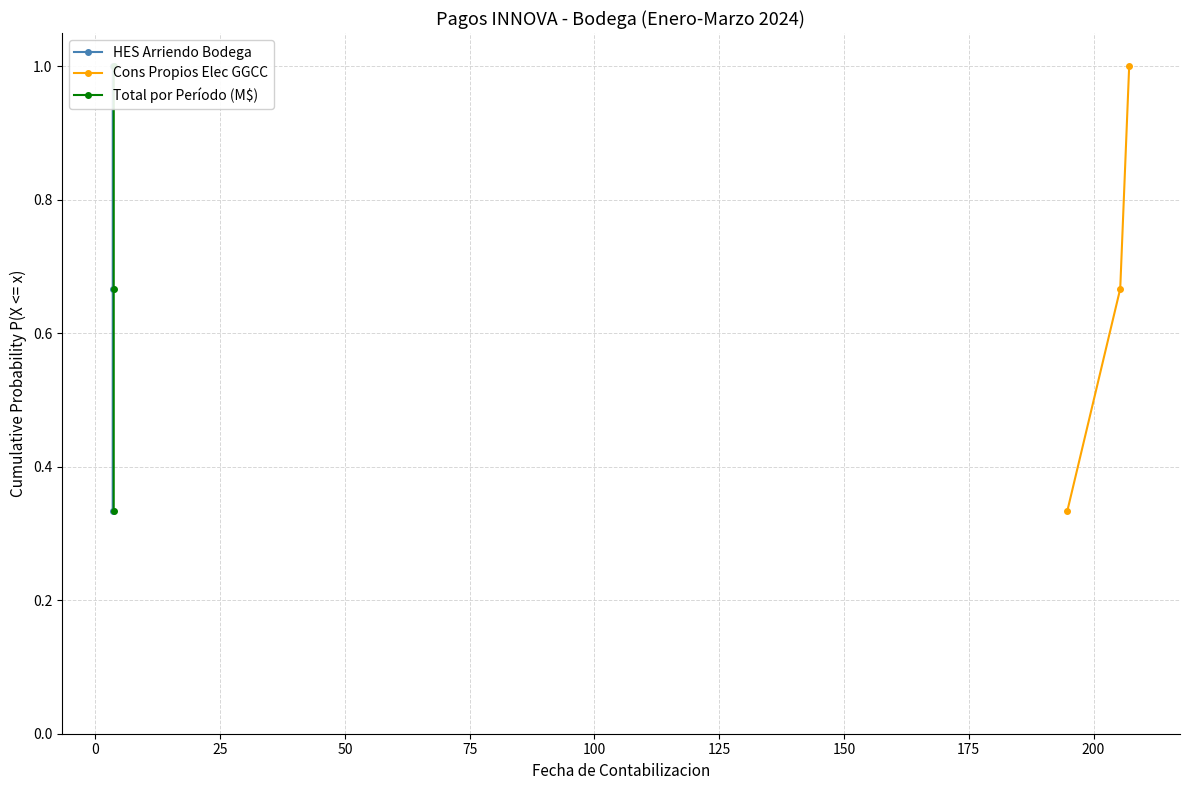

Does the chart have visible grid lines?

Yes